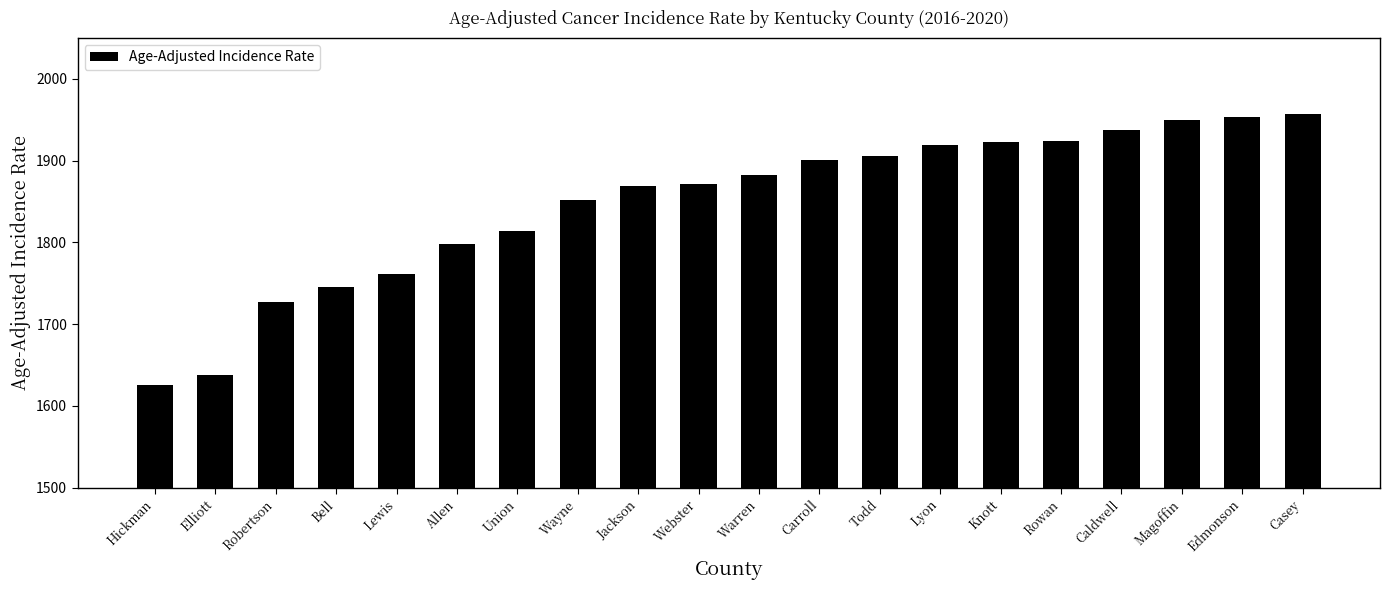

Does the chart contain any negative values?

No